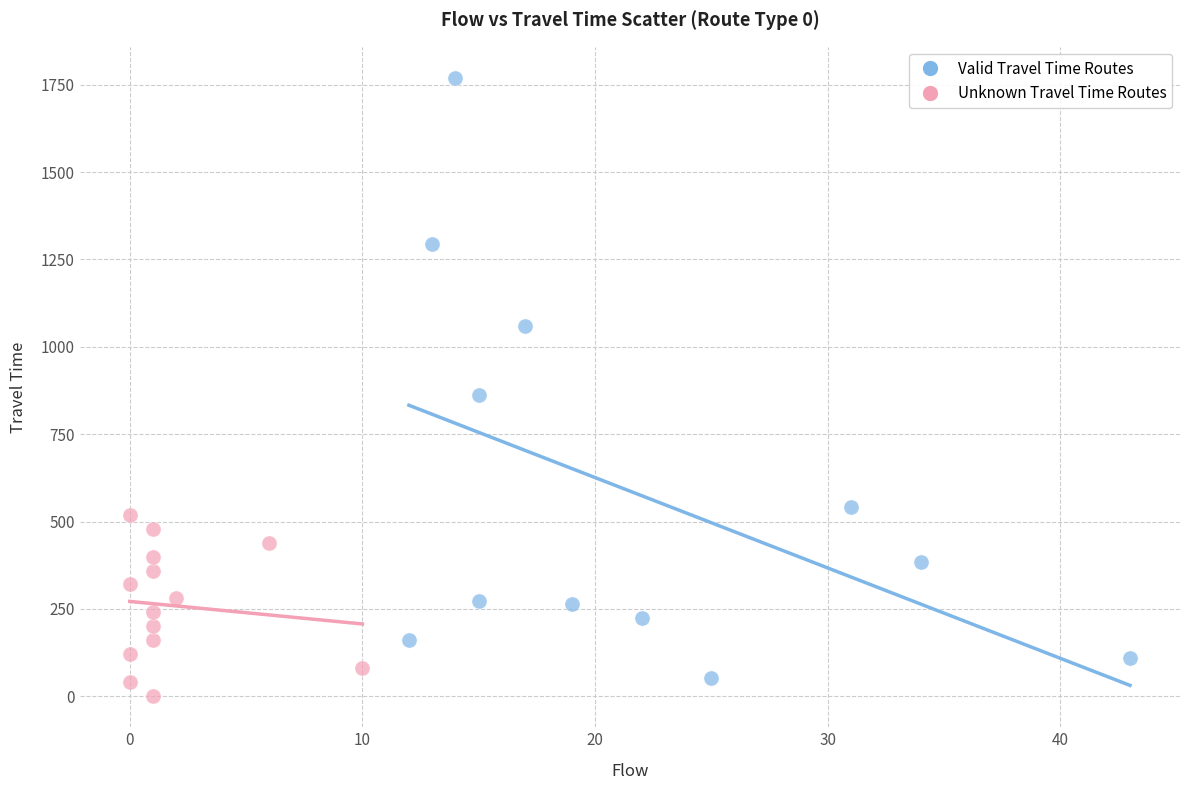

Which series has the widest spread of Y values?

Valid Travel Time Routes